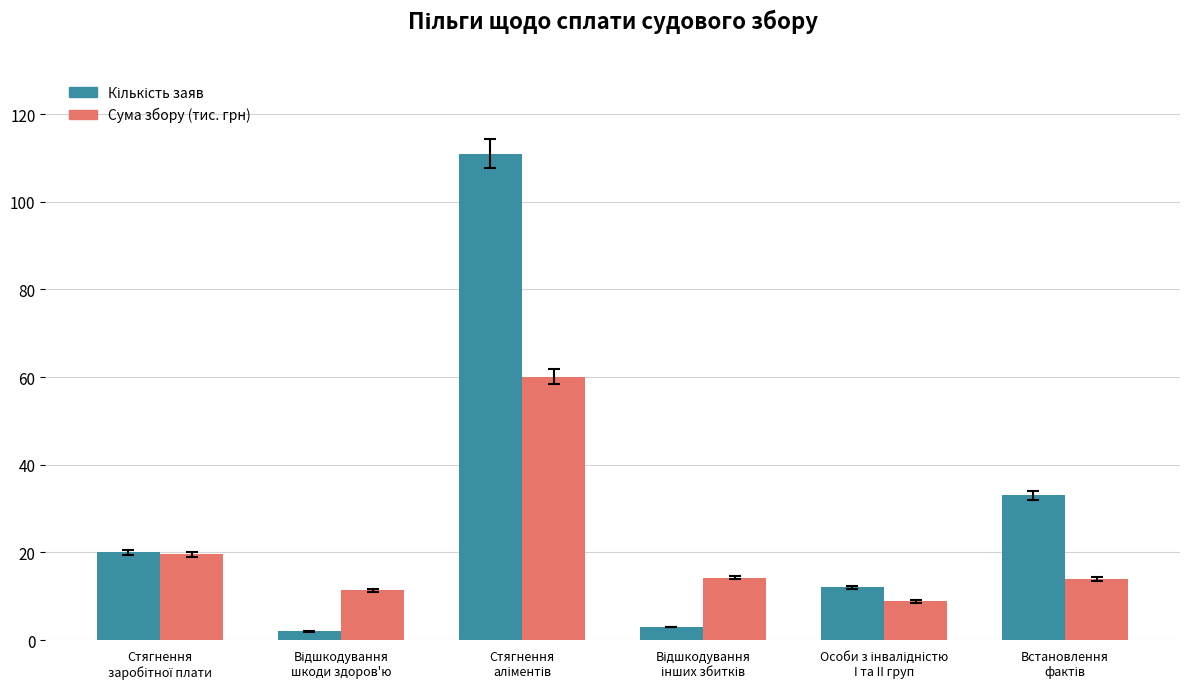

How many bars are there in total?

12